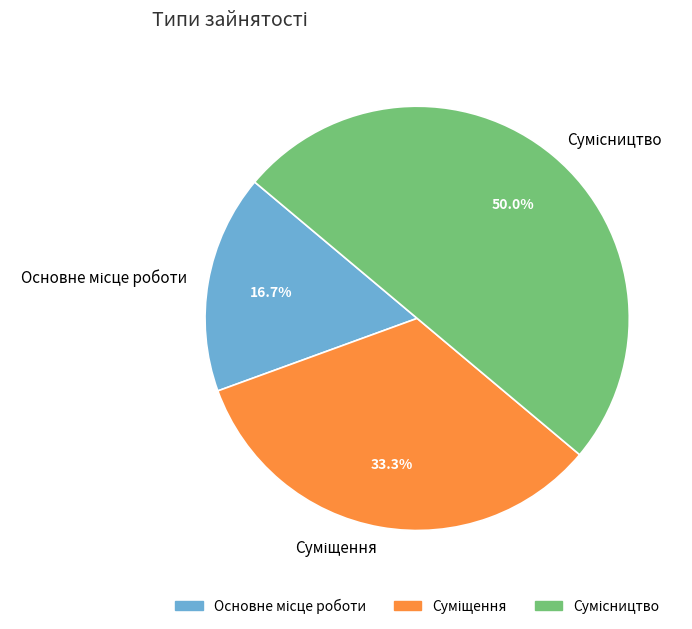

How many segments does this pie chart have?

3